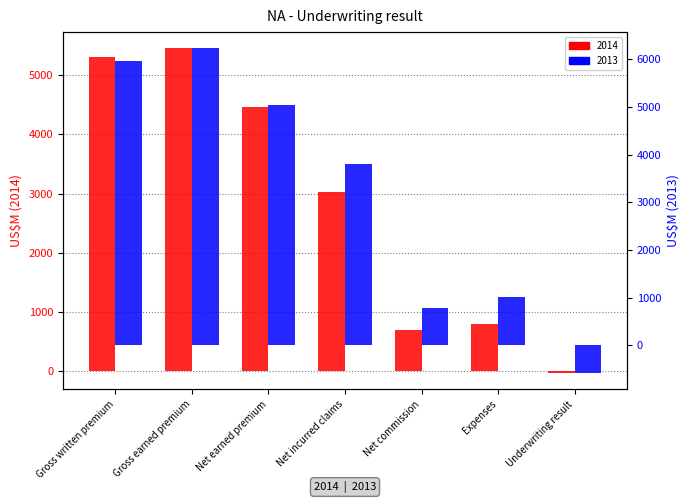

At which label does 2013 reach its peak?

Gross earned premium